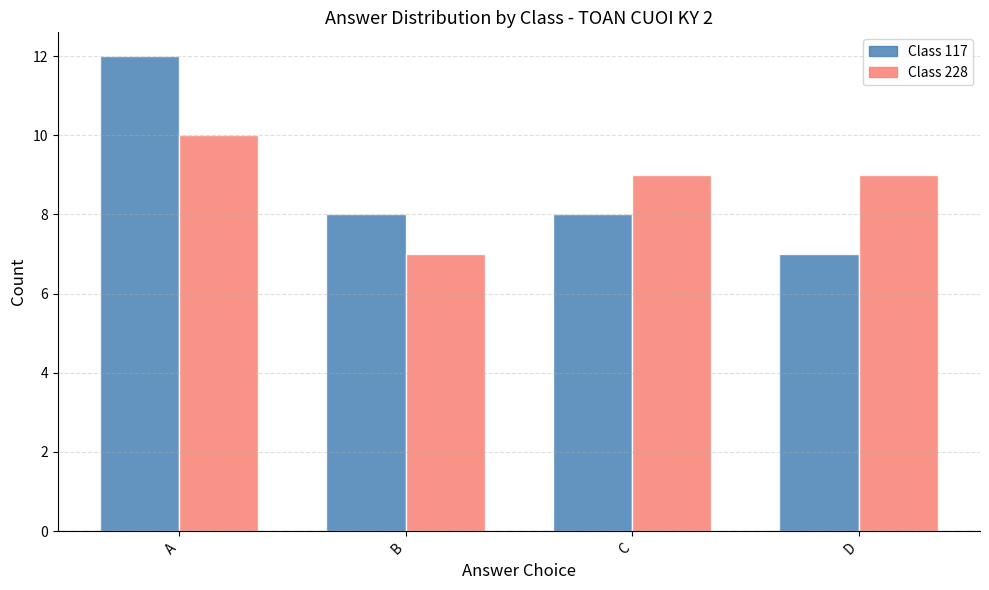

What is the difference between the Class 117 values at C and D?

1